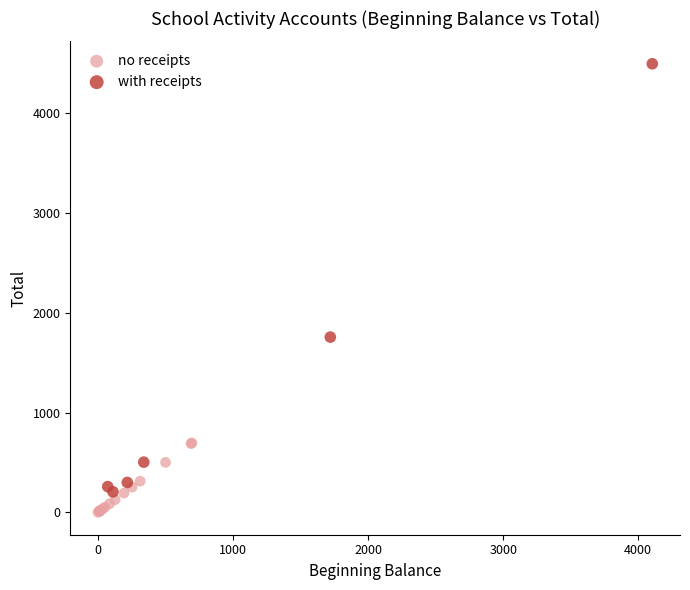

Which series contains the highest Y value?

with receipts